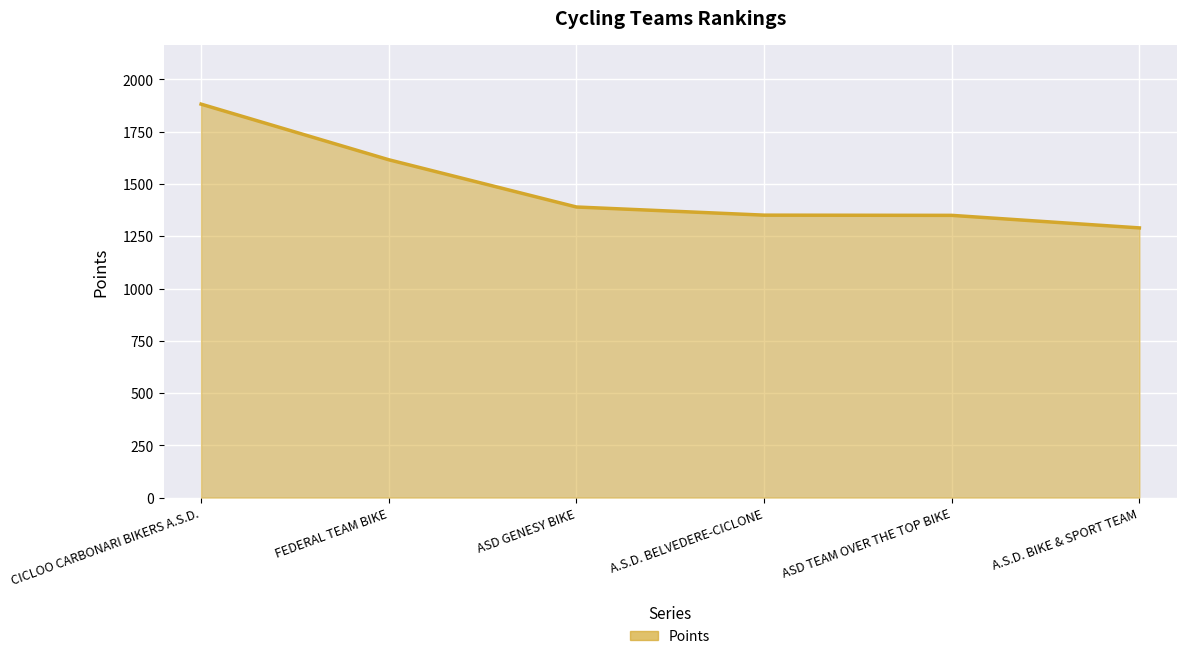

What is the difference between the values at ASD GENESY BIKE and CICLOO CARBONARI BIKERS A.S.D.?

492